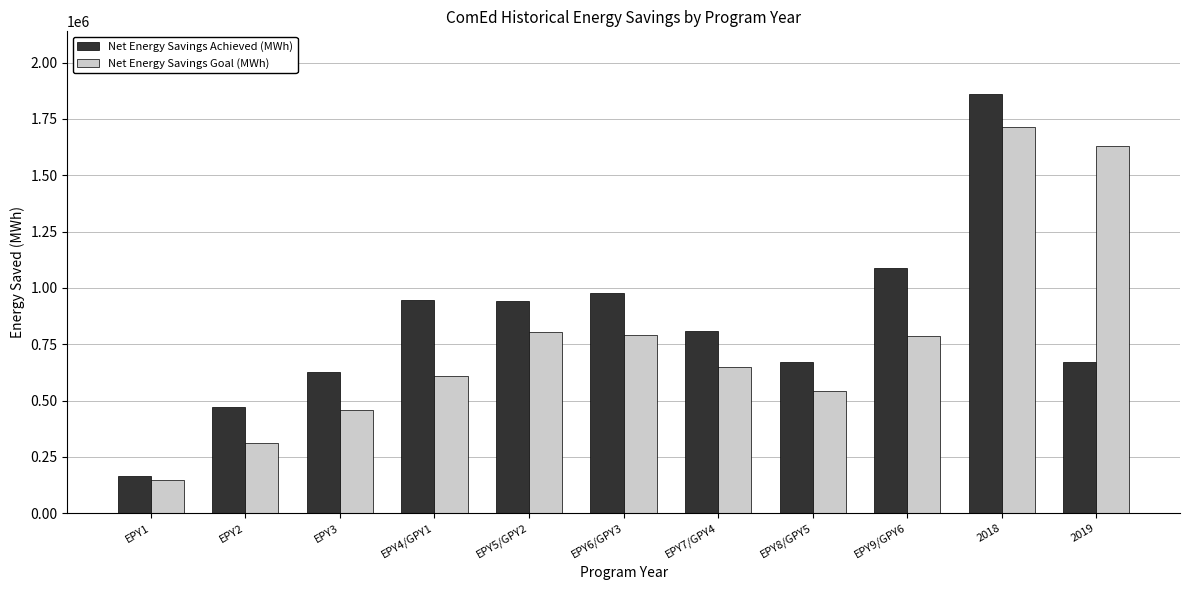

The value of Net Energy Savings Goal (MWh) at EPY4/GPY1 is 932388.1. True or false?

False